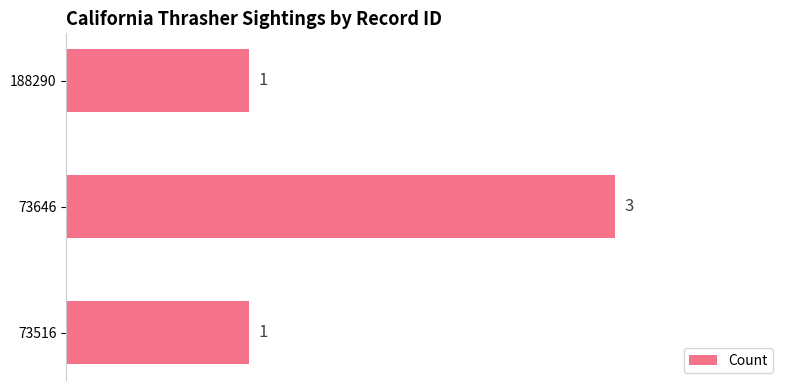

Approximately how many times larger is the value at 73646 compared to 188290?

3.0